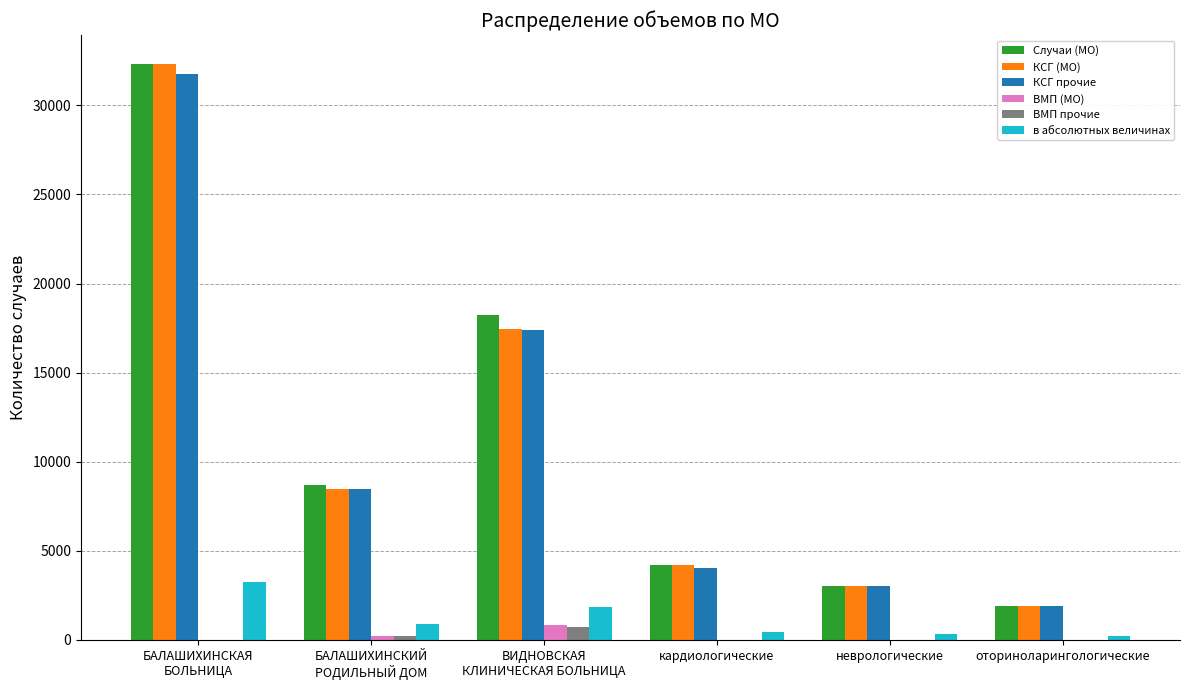

What is the maximum value shown in the chart?

32327